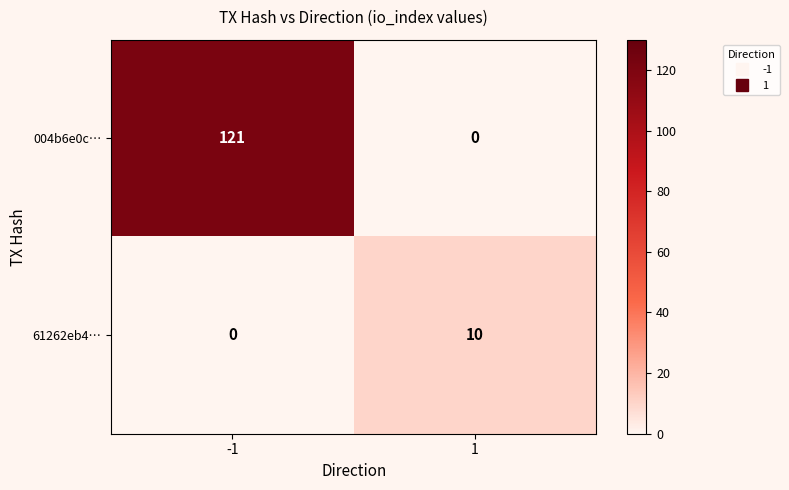

Between -1 and 1, which series saw the biggest shift?

004b6e0c…